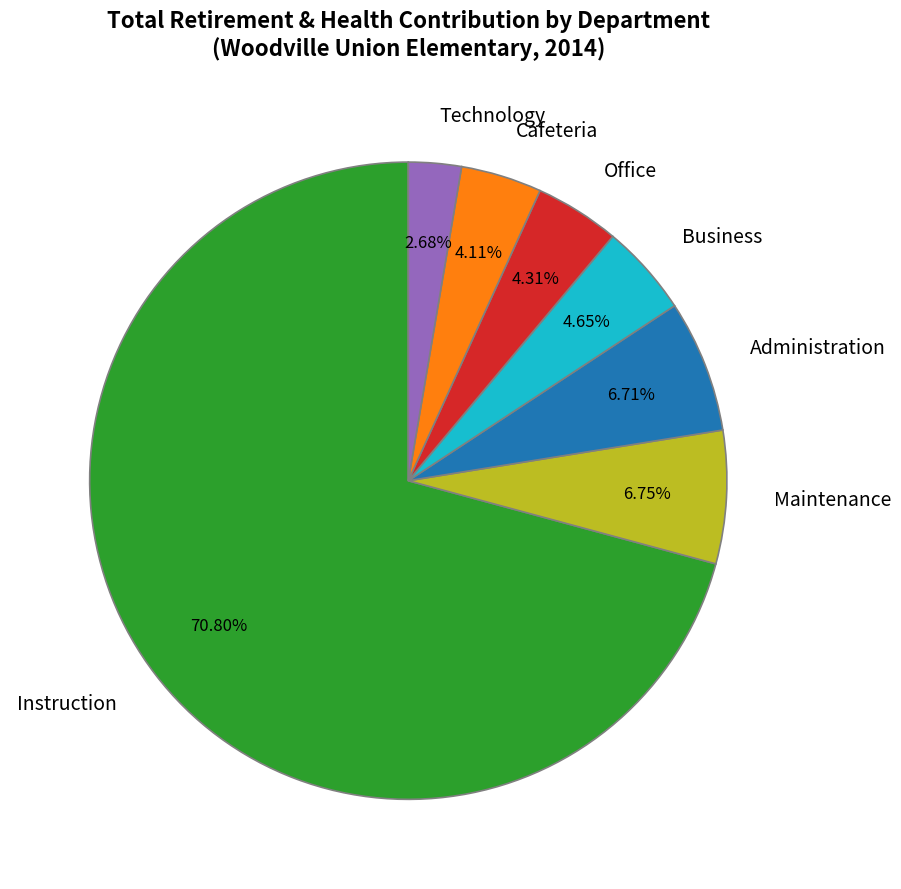

Do Instruction and Office together represent more than half of the pie?

Yes